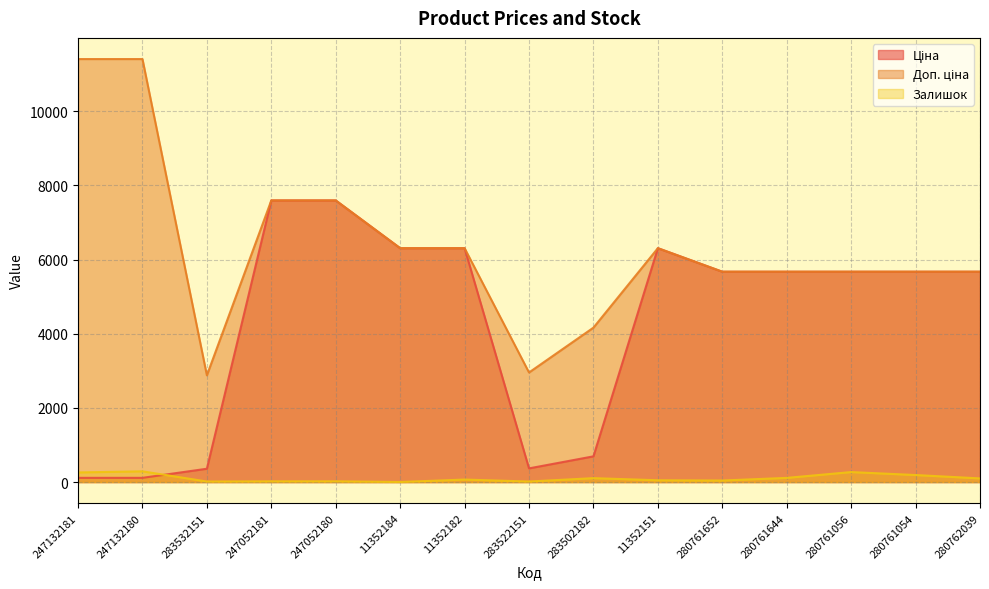

Between 283502182 and 280761056, which is larger?

280761056